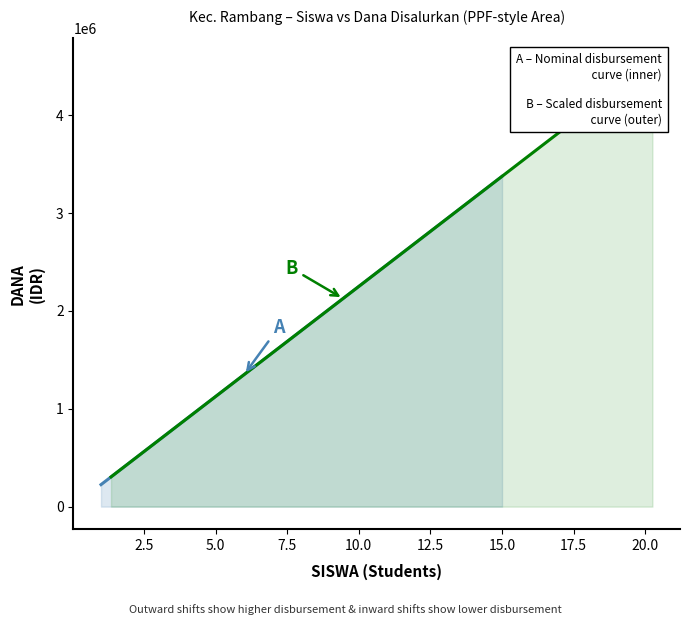

Which series has the largest total across all categories?

dana_disalurkan